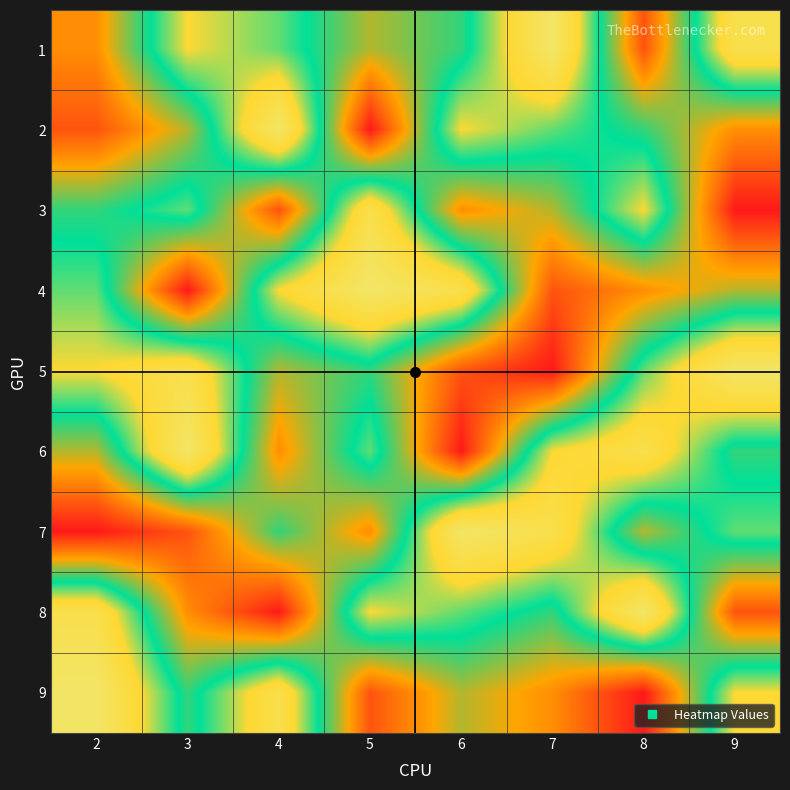

Rank the series by their maximum value, from highest to lowest.

1, 2, 4, 5, 6, 7, 8, 9, 3